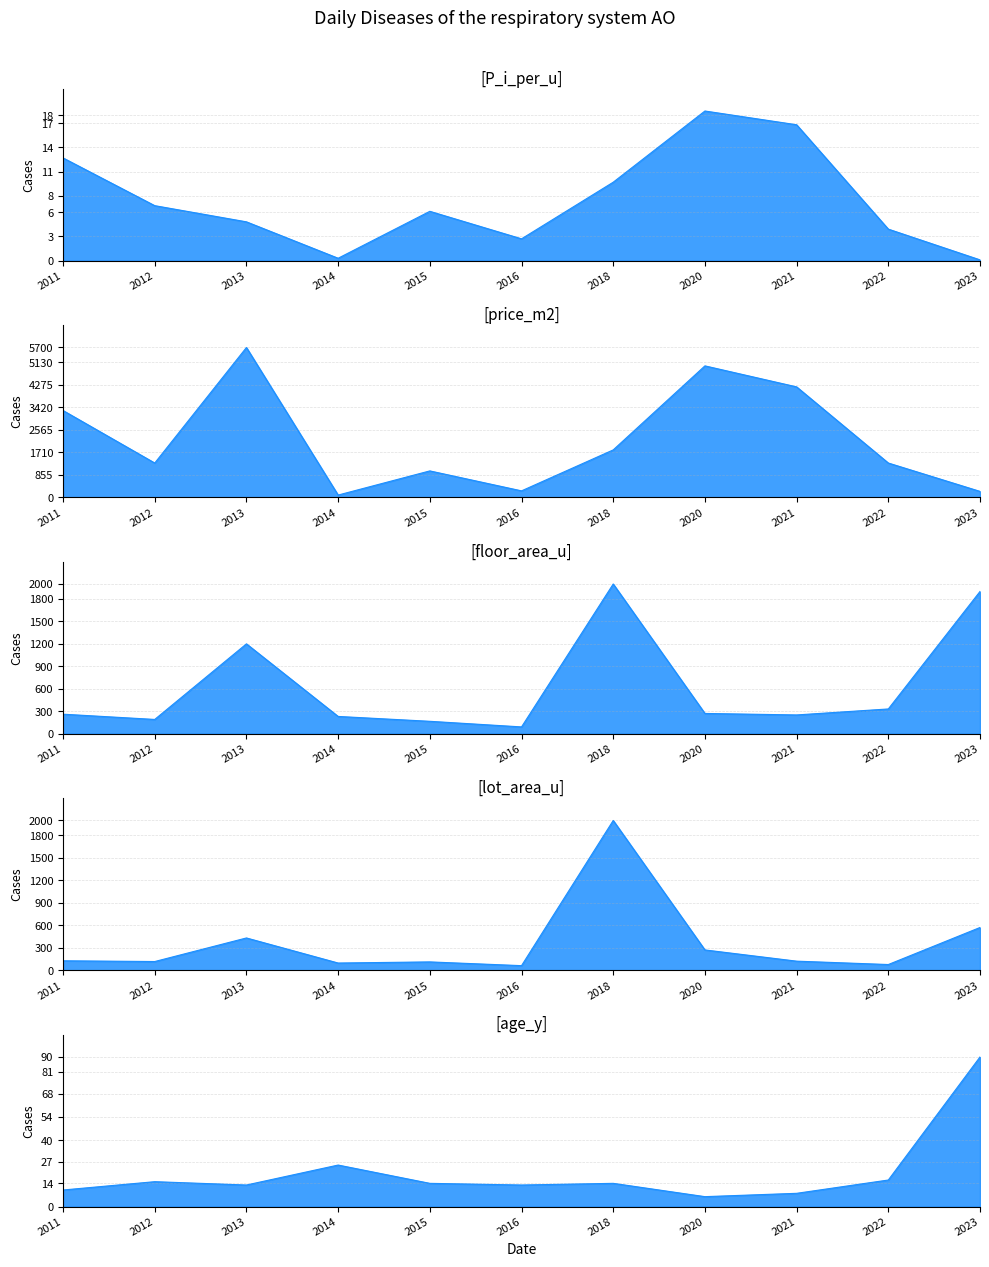

What is the value of the floor_area_u point at the 11th from the left?

1900.0